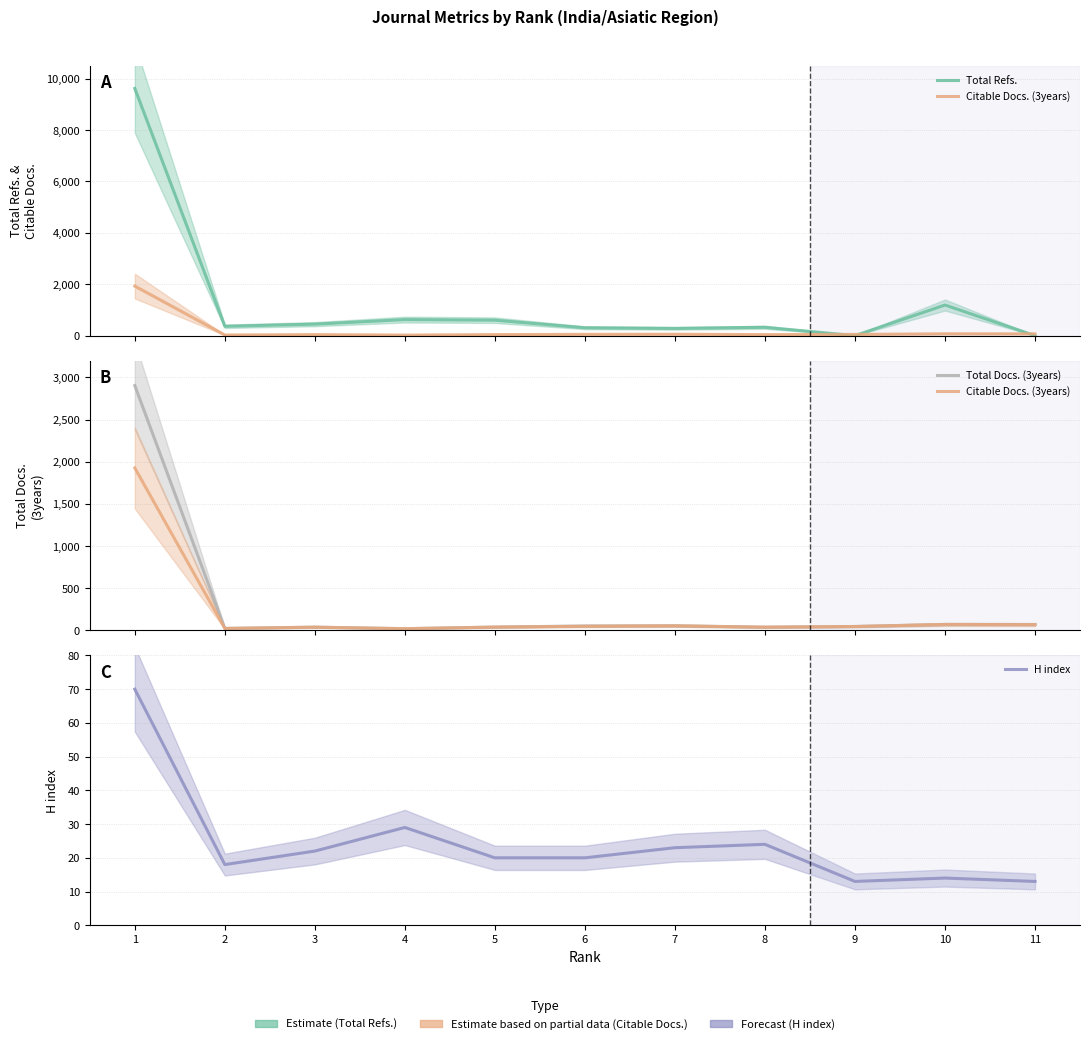

Is this an area chart (filled region under the line)?

No